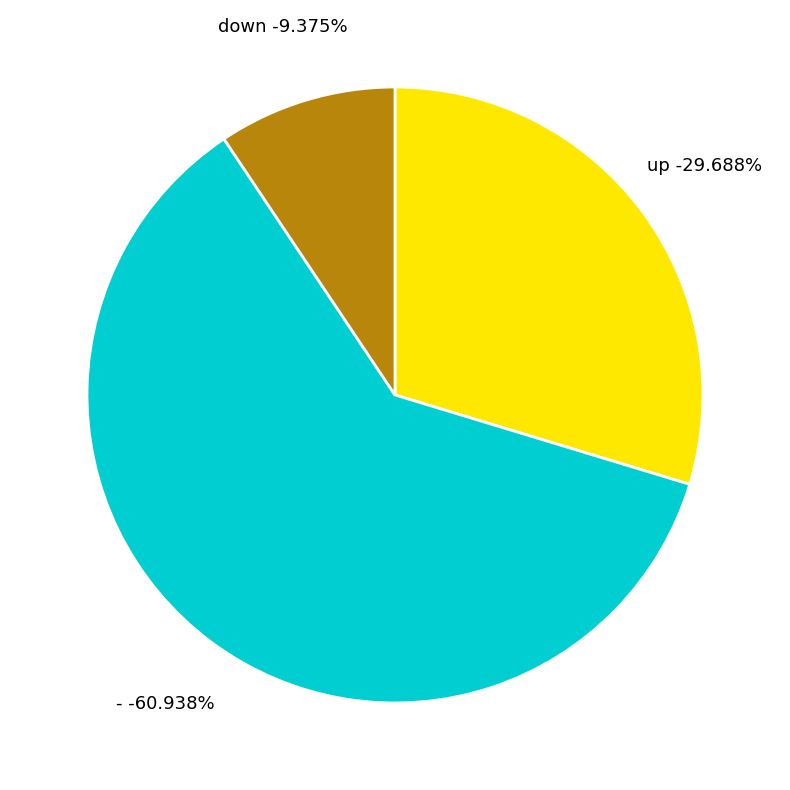

How many segments does this pie chart have?

3